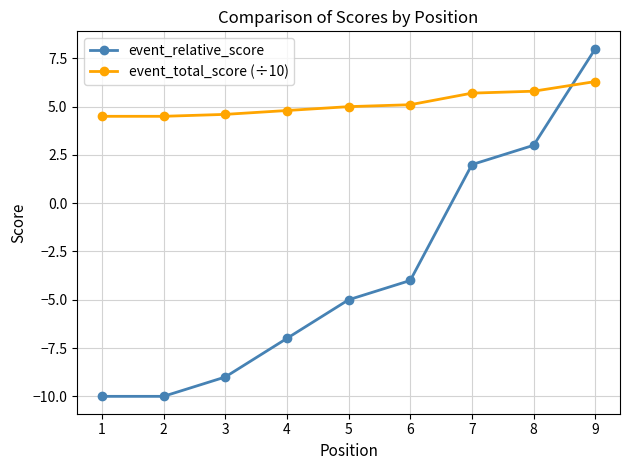

Which series has the widest spread of values?

event_relative_score